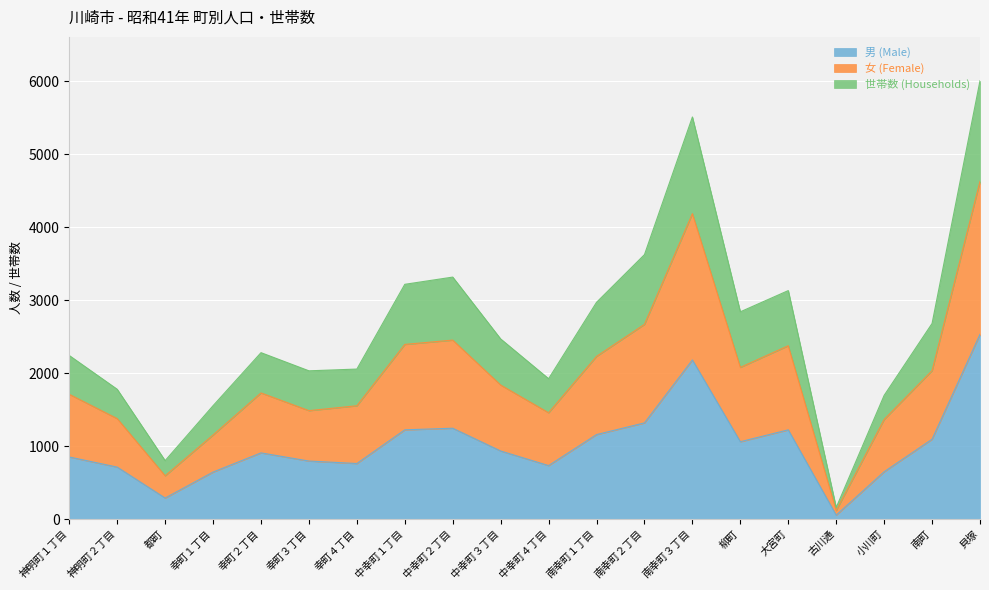

What is the sum of the 男 (Male) values at 貝塚 and 小川町?

3182